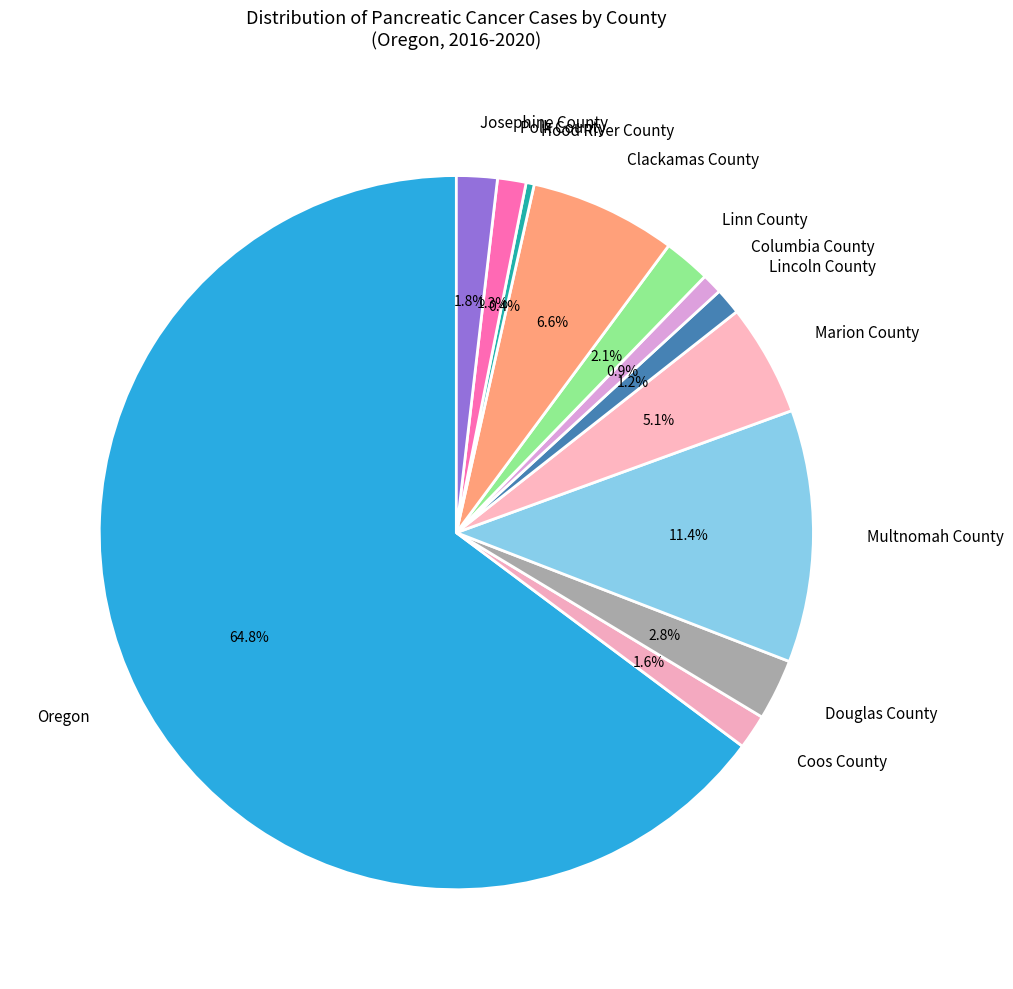

Rank the categories by value from highest to lowest.

Oregon, Multnomah County, Clackamas County, Marion County, Douglas County, Linn County, Josephine County, Coos County, Polk County, Lincoln County, Columbia County, Hood River County